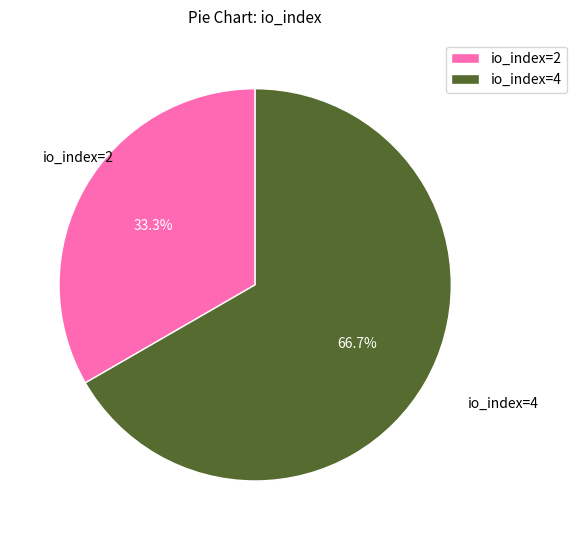

True or false: io_index=2 accounts for 33% of the total.

True